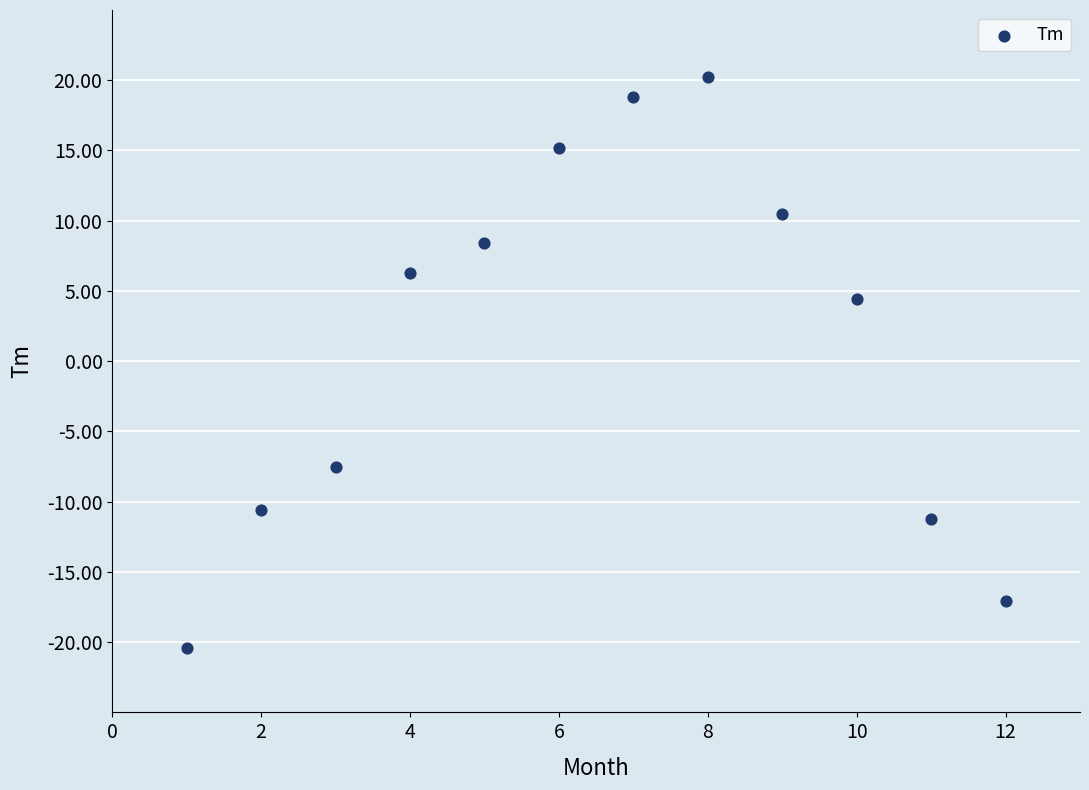

What is the range of X values (max minus min)?

11.0